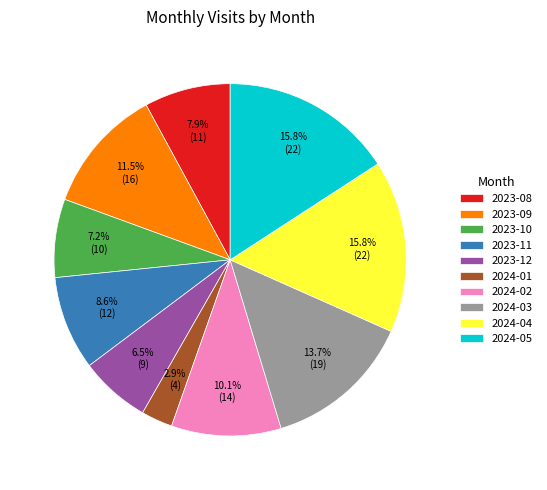

Is there a majority slice in this chart?

No